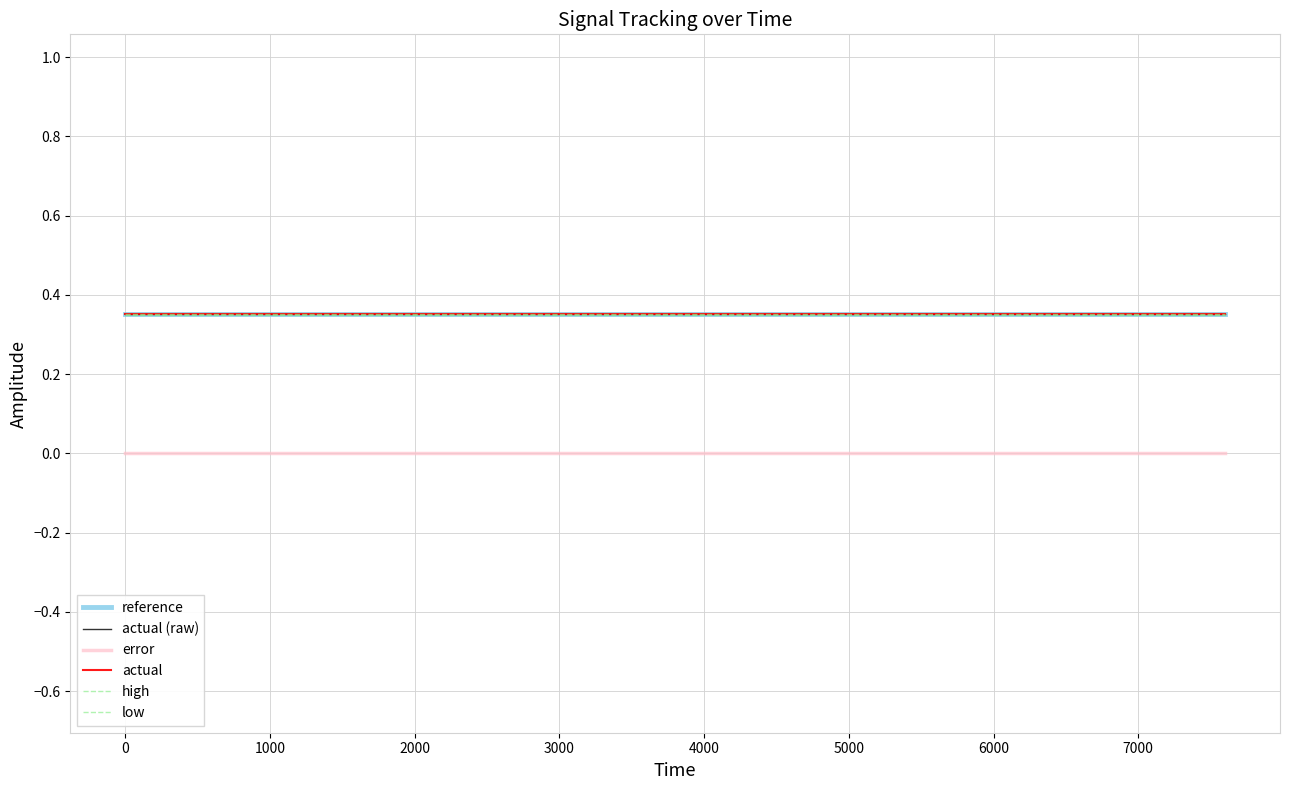

Which series has the largest total across all categories?

high